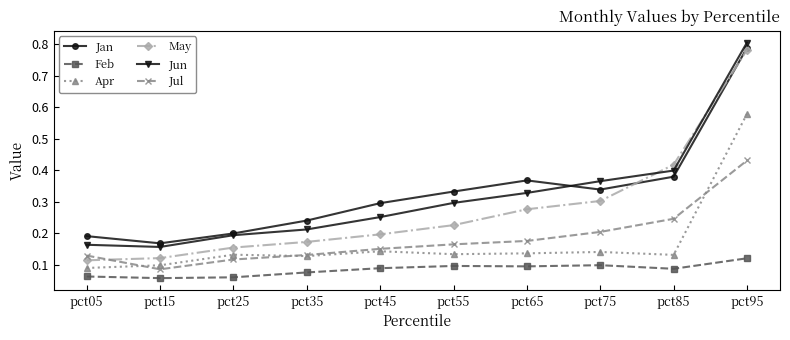

What is the difference between the maximum and second lowest values in the May series?

0.7